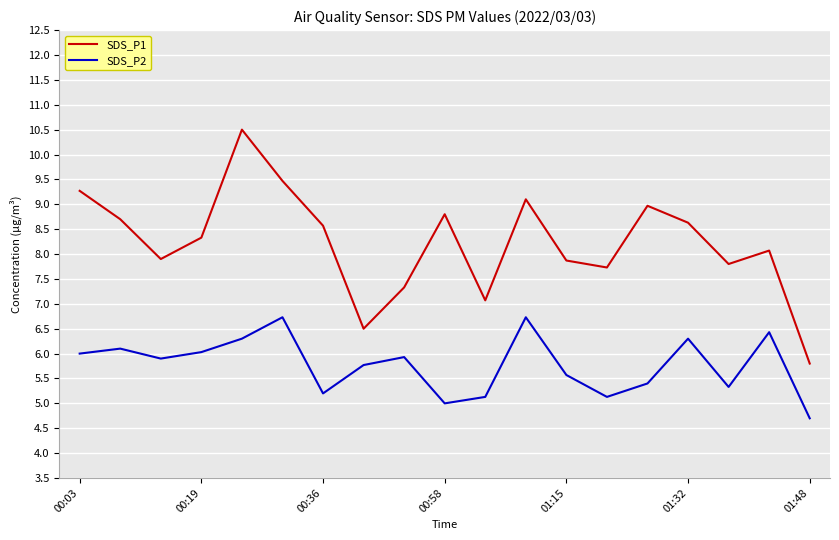

List the series in order of their peak value, highest first.

SDS_P1, SDS_P2